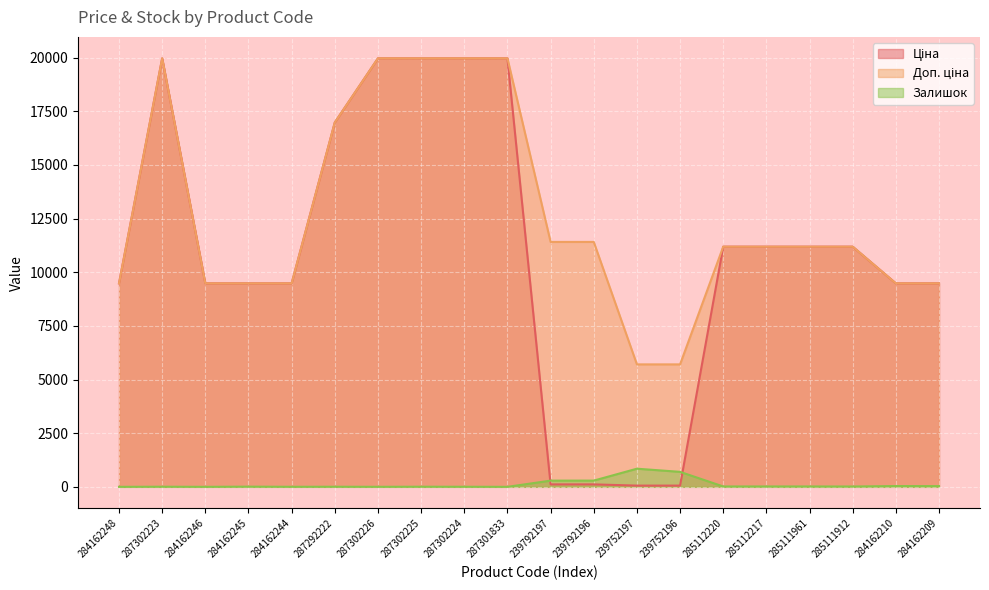

Between 239752197 and 284162248, which is larger?

284162248